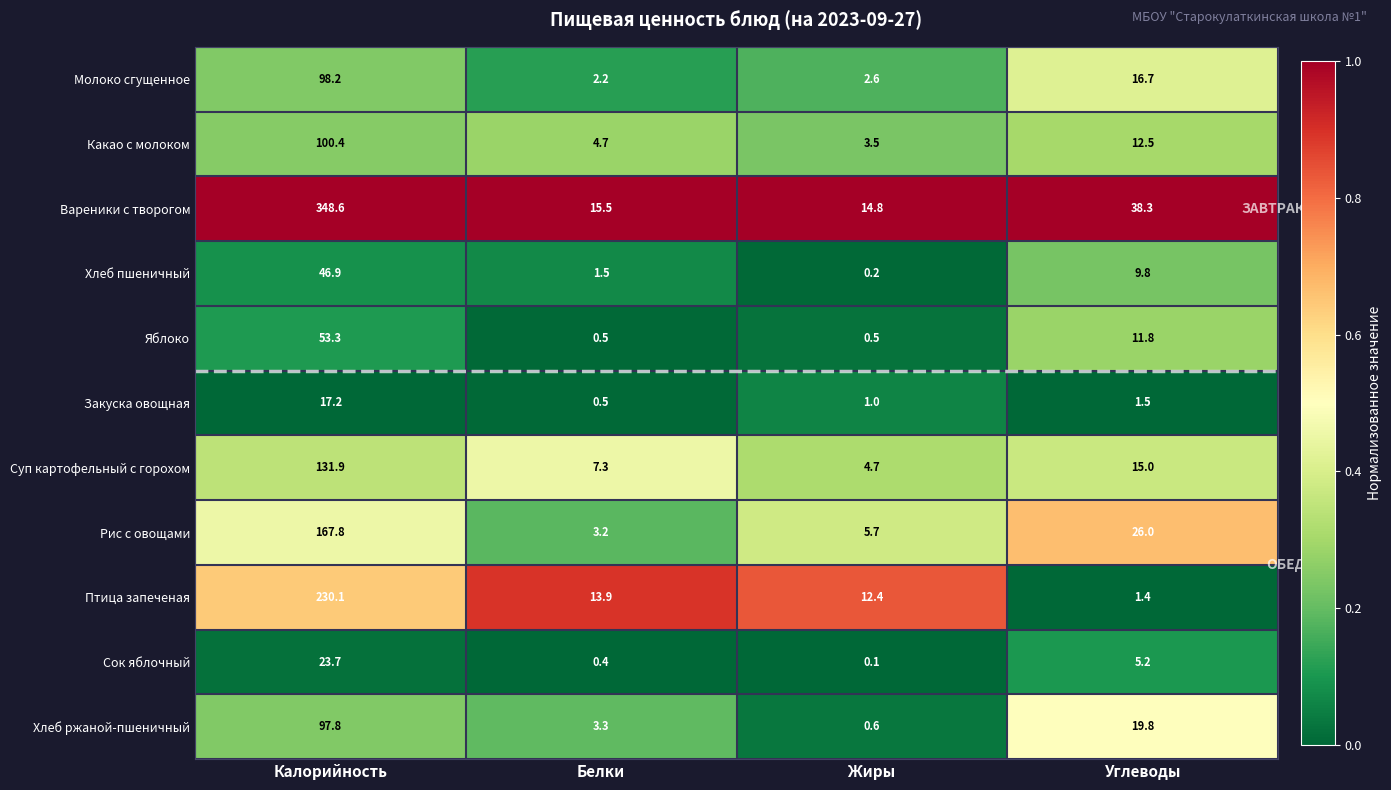

What is the difference between the highest and lowest values at Углеводы?

36.9